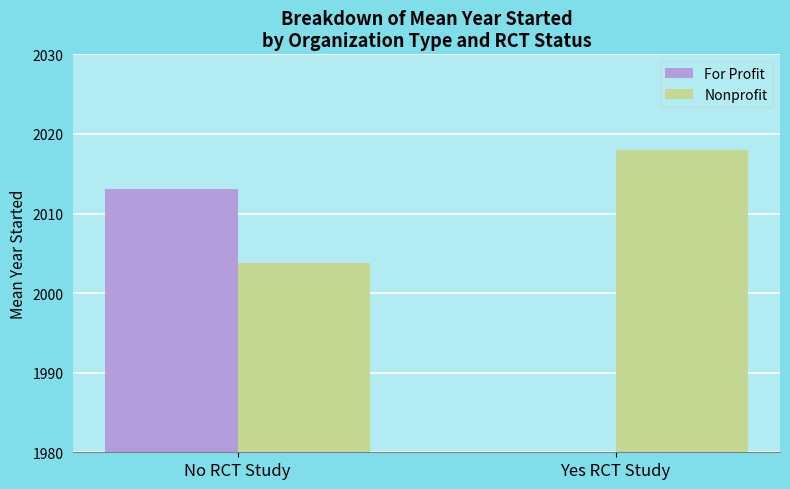

Which category has the highest value in the Nonprofit series?

Yes RCT Study